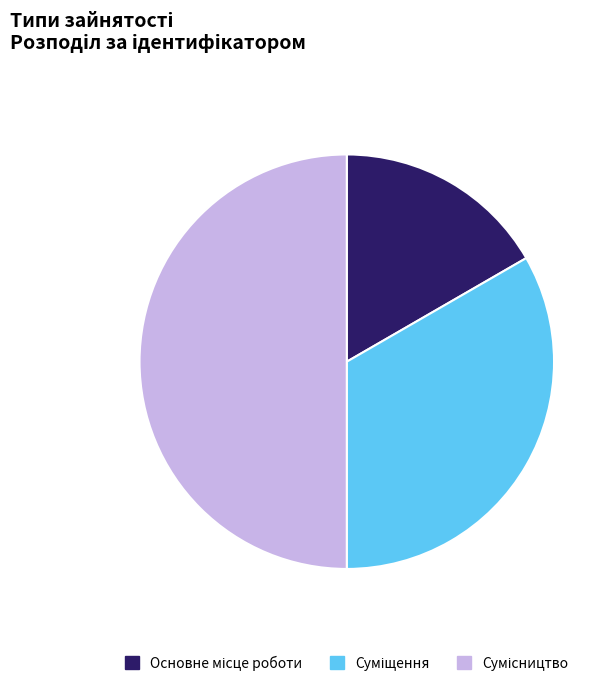

Is it true that Основне місце роботи is 17% of the pie?

True